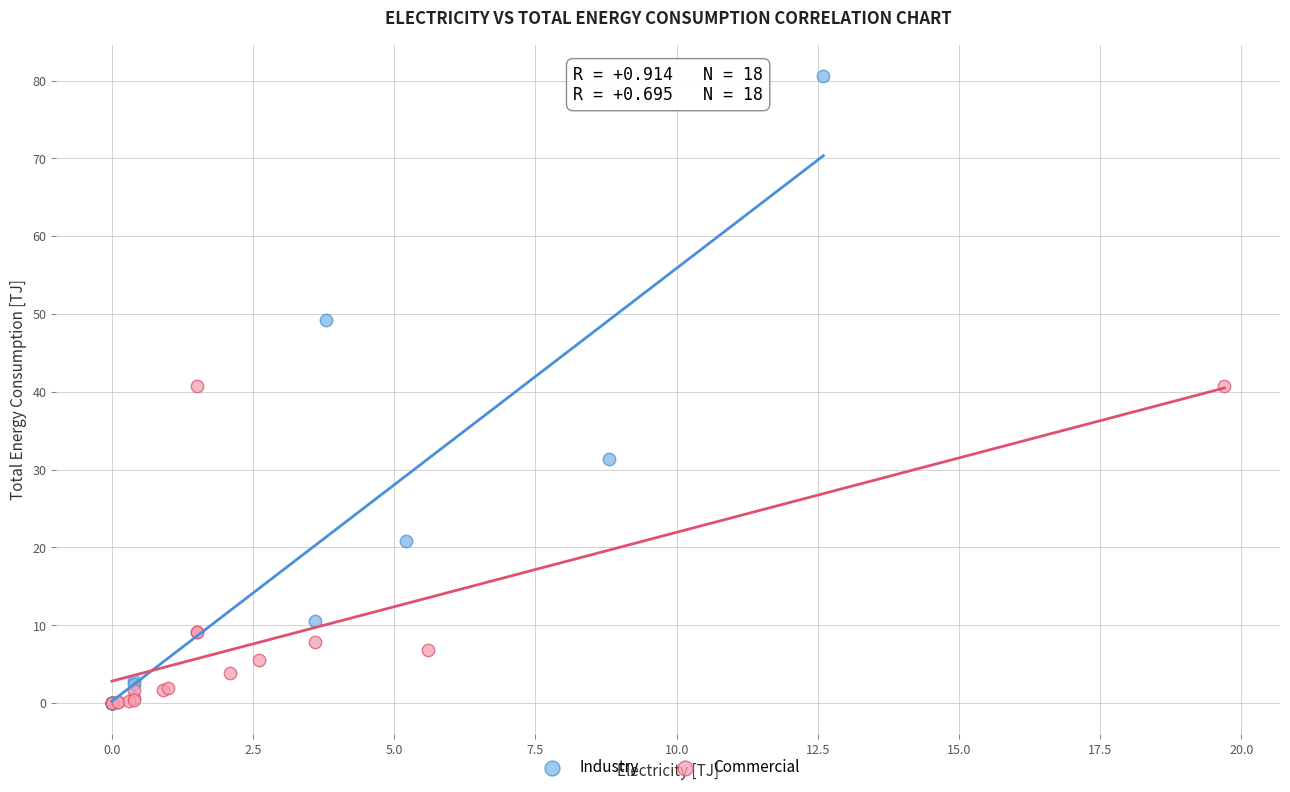

Which series reaches the maximum Y coordinate?

Industry